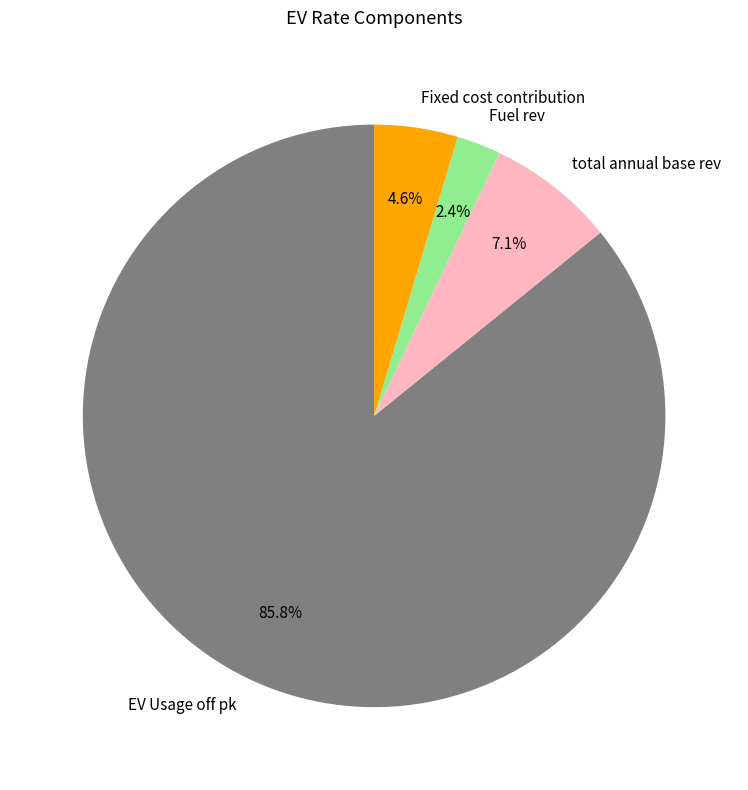

Does EV Usage off pk account for over 50% of the chart?

Yes